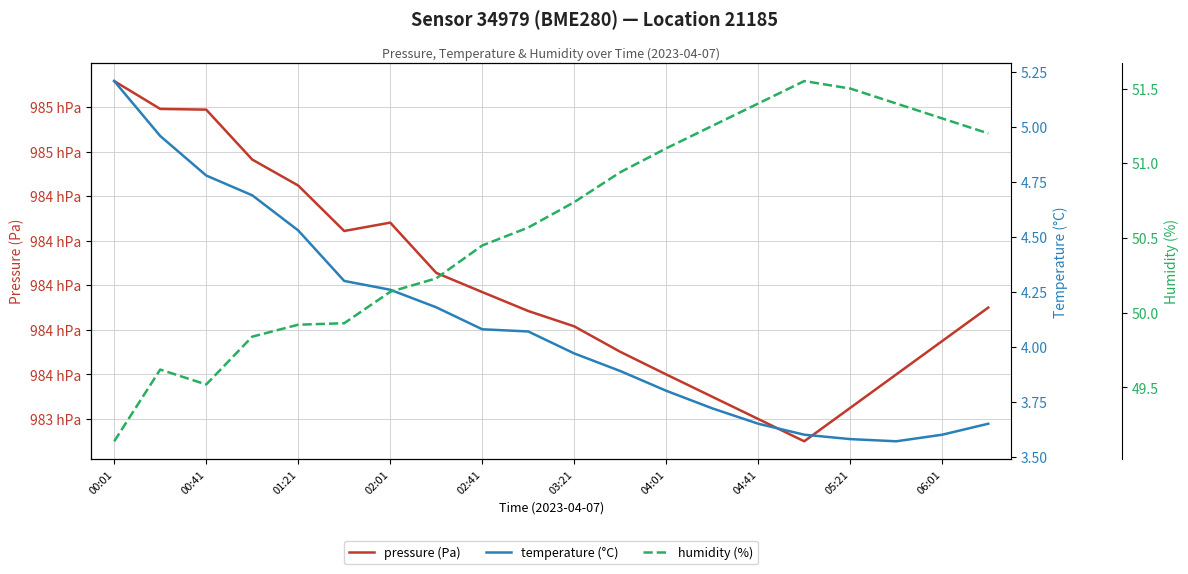

True or false: humidity (%) and pressure (Pa) intersect in this chart.

False